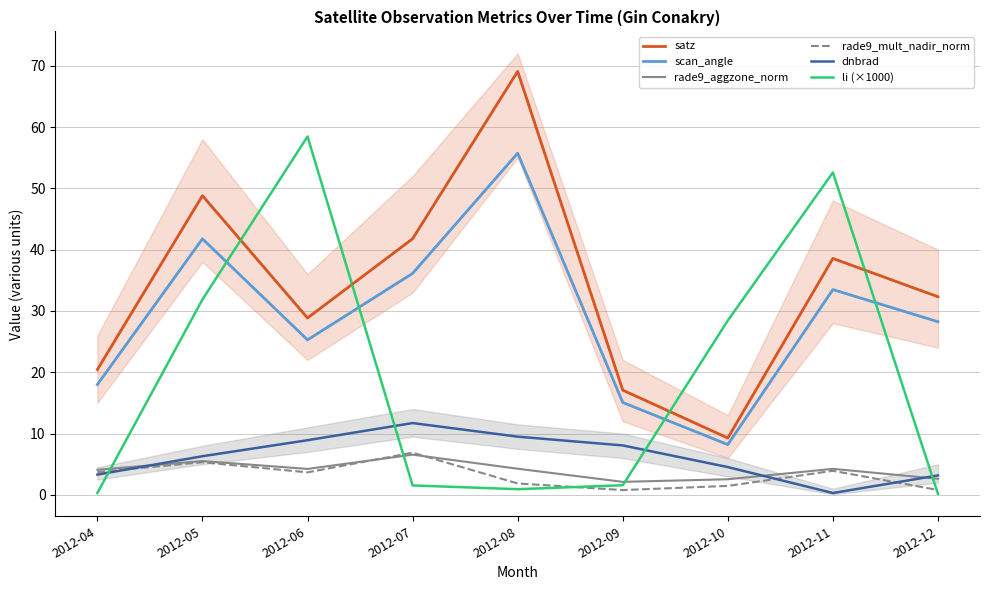

What is the minimum value shown in the chart?

0.2